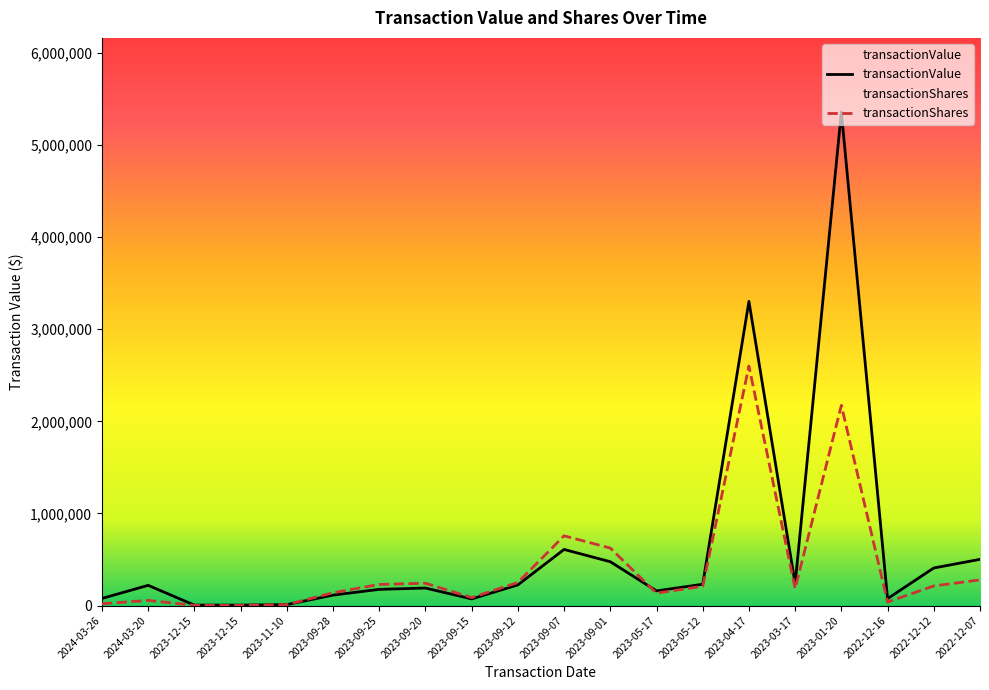

List the series in order of their peak value, lowest first.

transactionShares, transactionValue